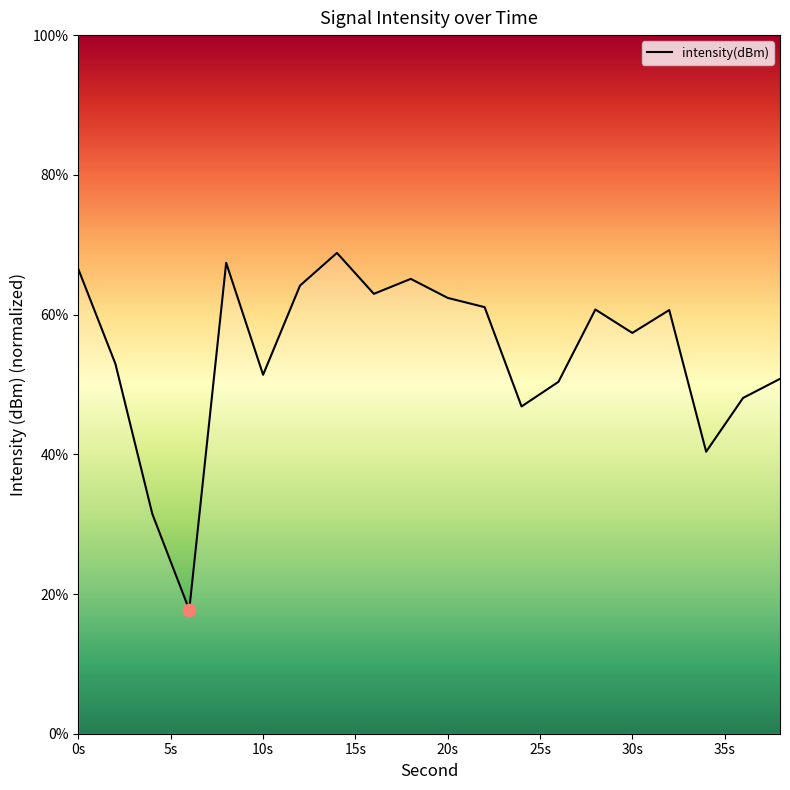

What is the smallest value displayed?

17.7